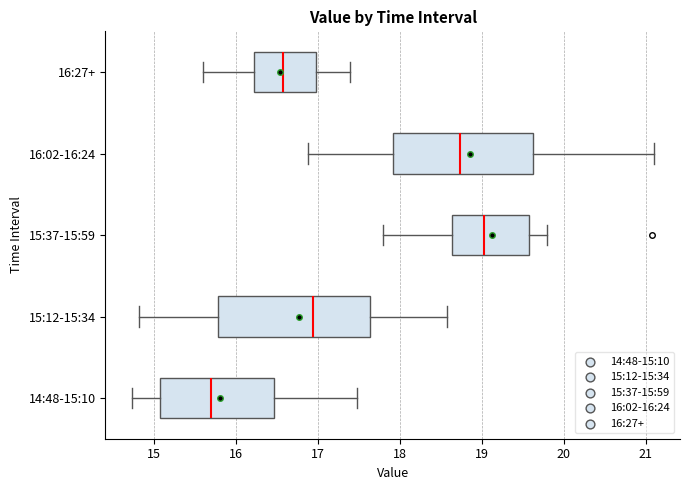

Comparing the boxes themselves (not the whiskers), which one is the widest?

15:12-15:34